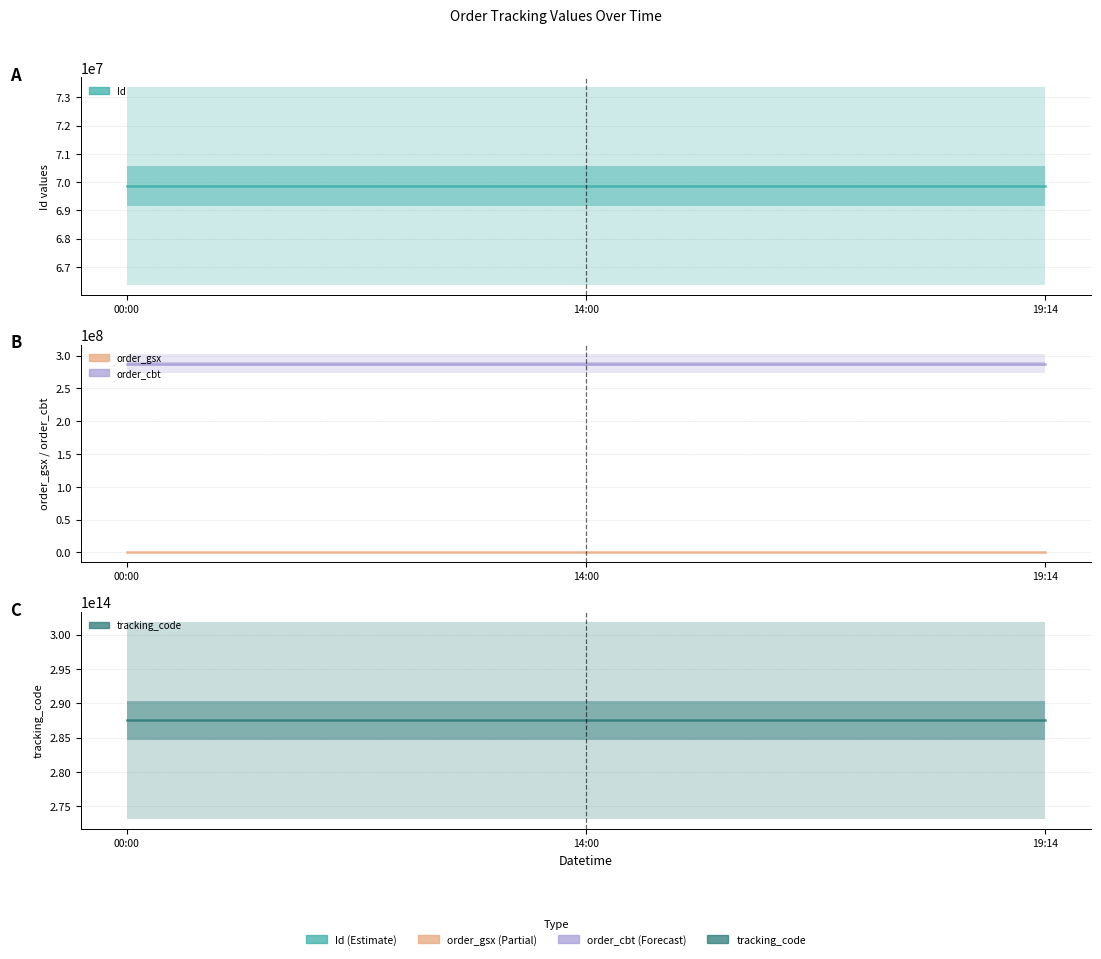

What is the difference between the maximum and minimum values in the Id series?

2